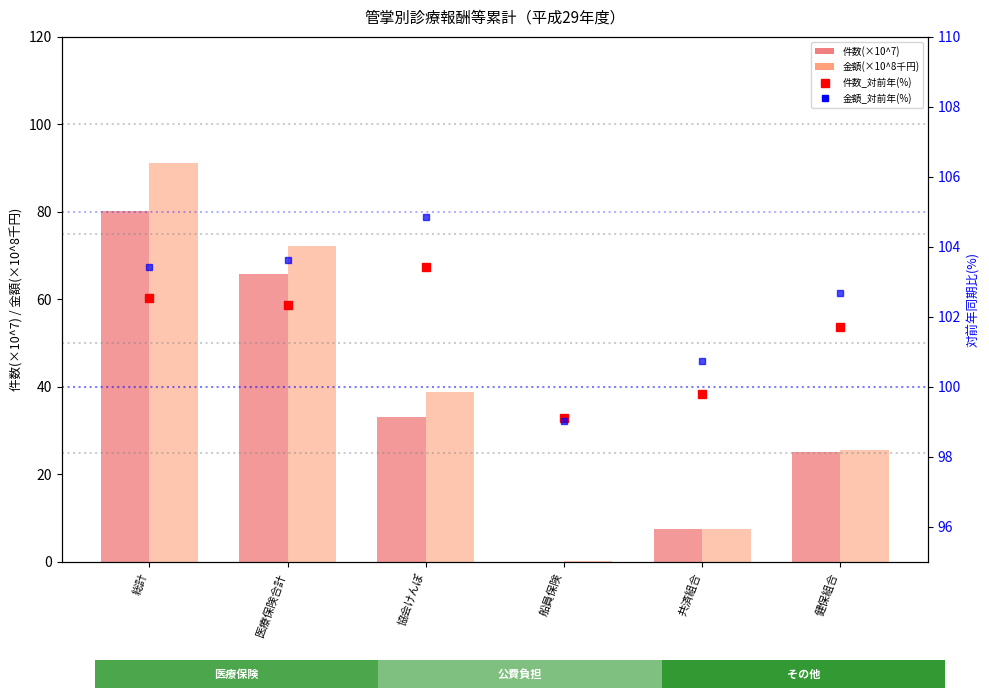

True or false: 金額_対前年(%) has a value of 153.8 at 医療保険合計.

False